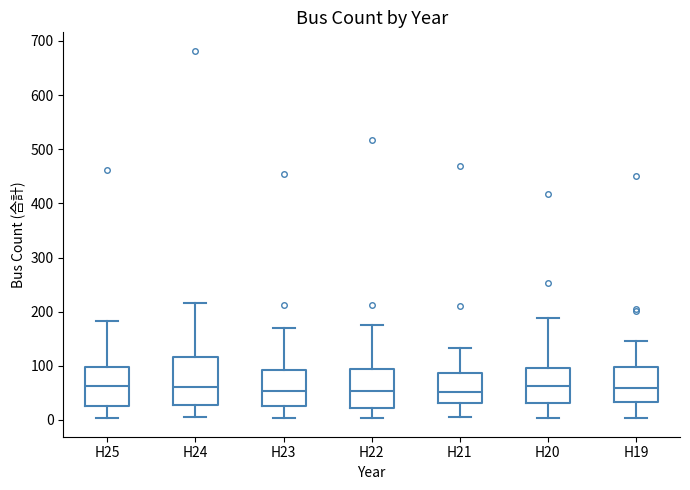

Comparing the boxes themselves (not the whiskers), which one is the tallest?

H24